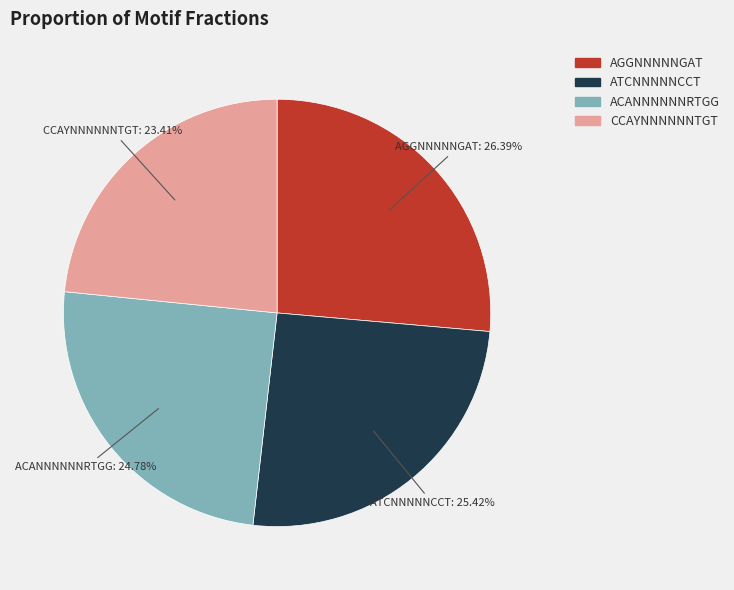

Which category has the biggest portion of the pie?

AGGNNNNNGAT